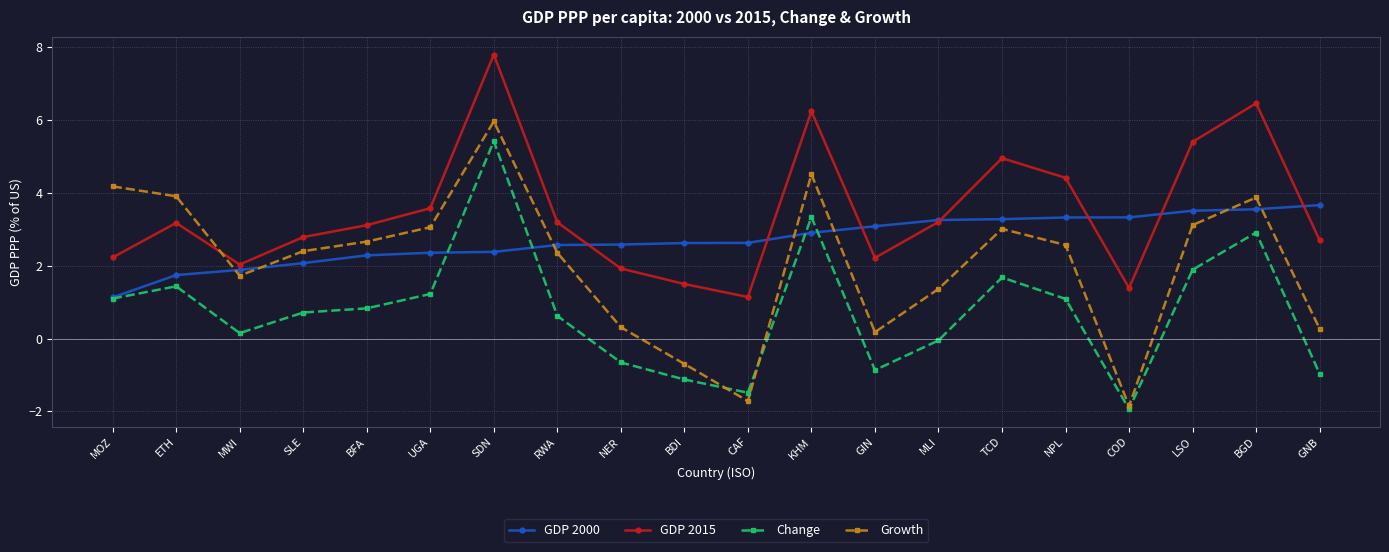

What is the label of the 13th point from the right?

RWA